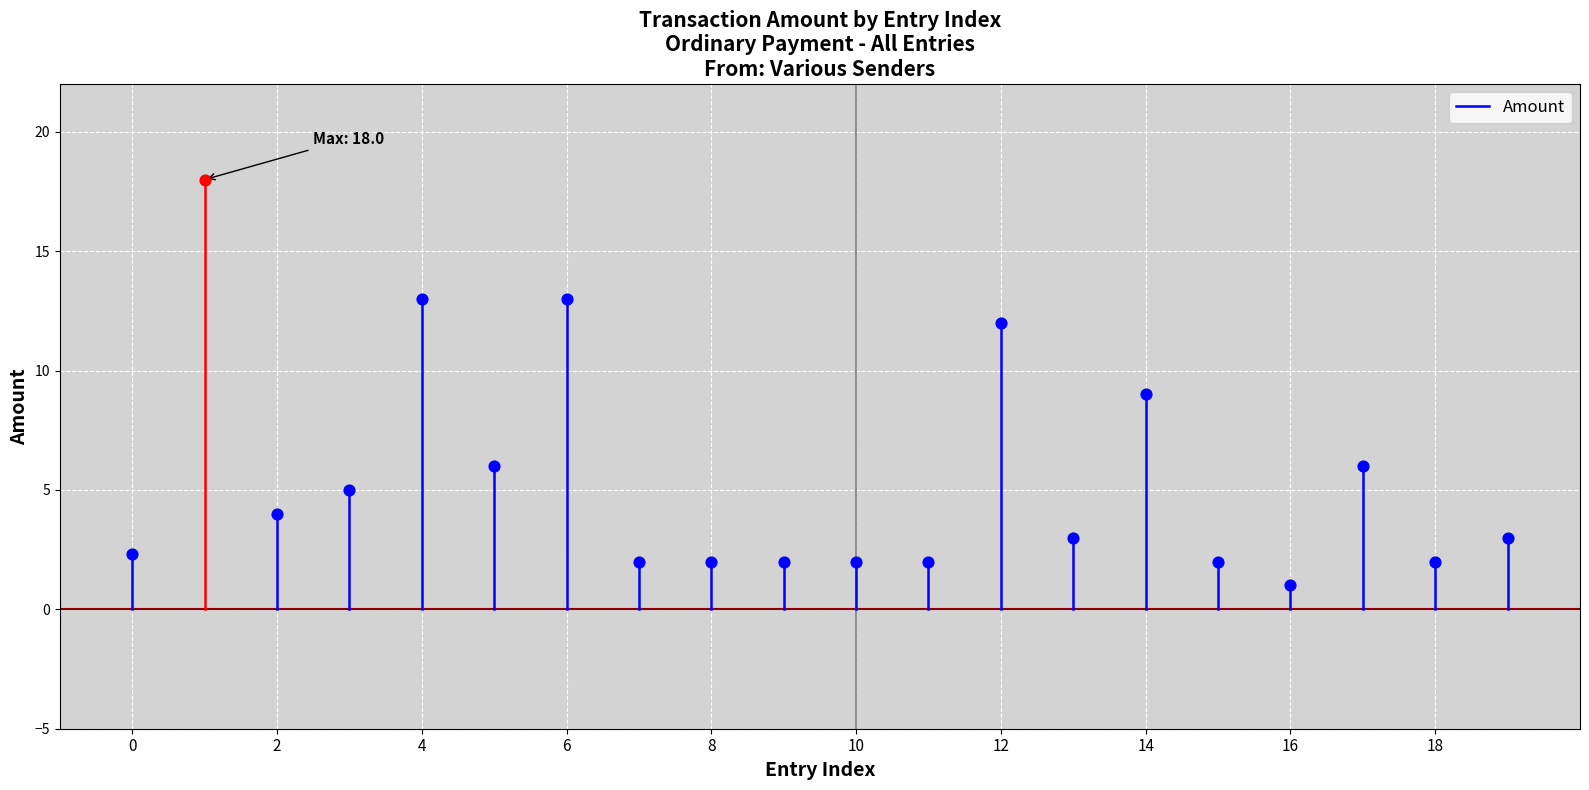

Which has a higher value, 0 or 2?

2